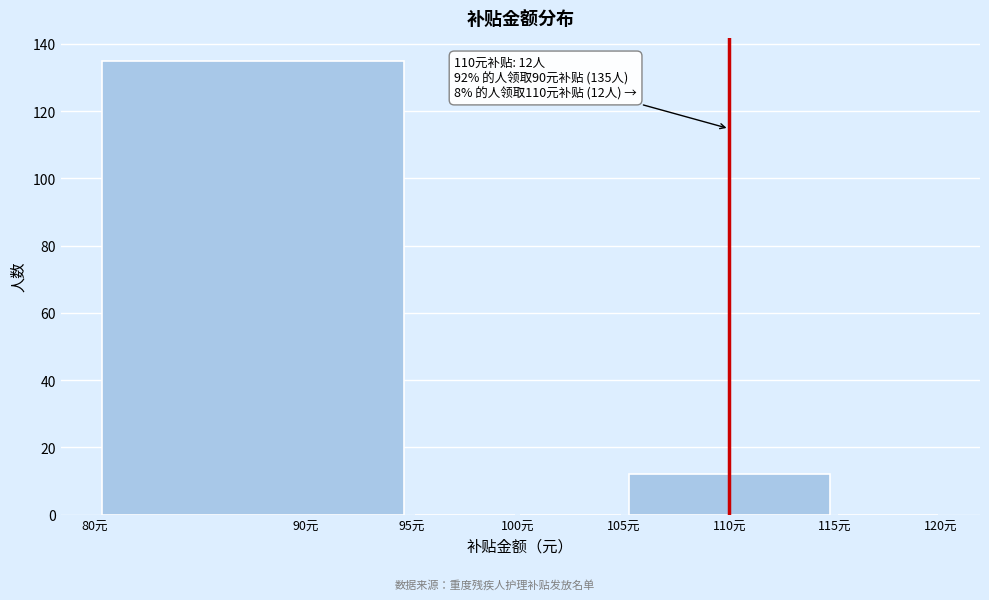

Over which range of the x-axis is the bar tallest?

80 to 95